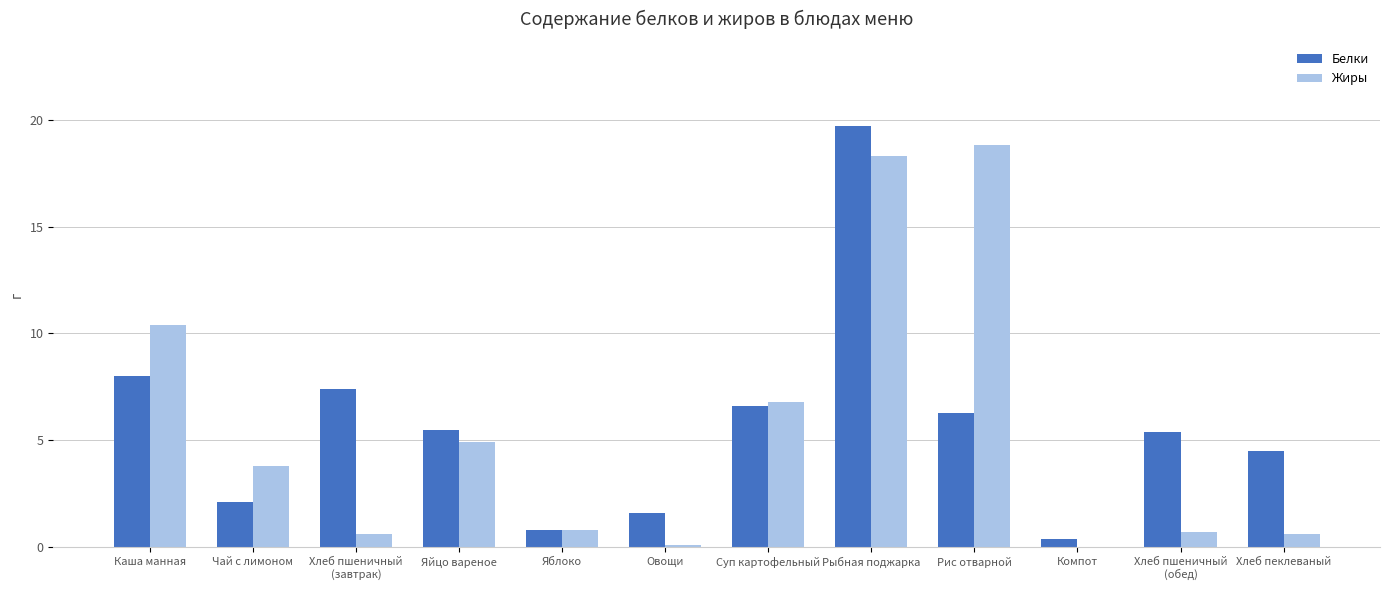

What are all the series names shown in the legend?

Белки, Жиры